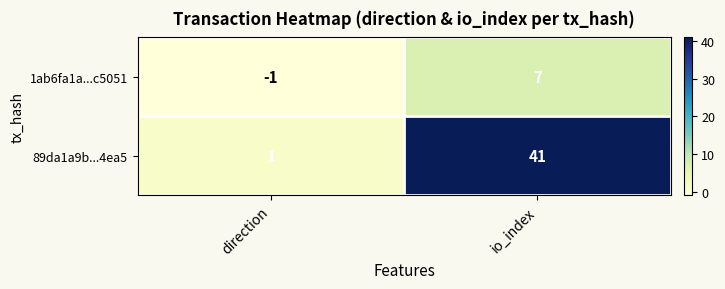

What is the average value of the 89da1a9b...4ea5 series?

21